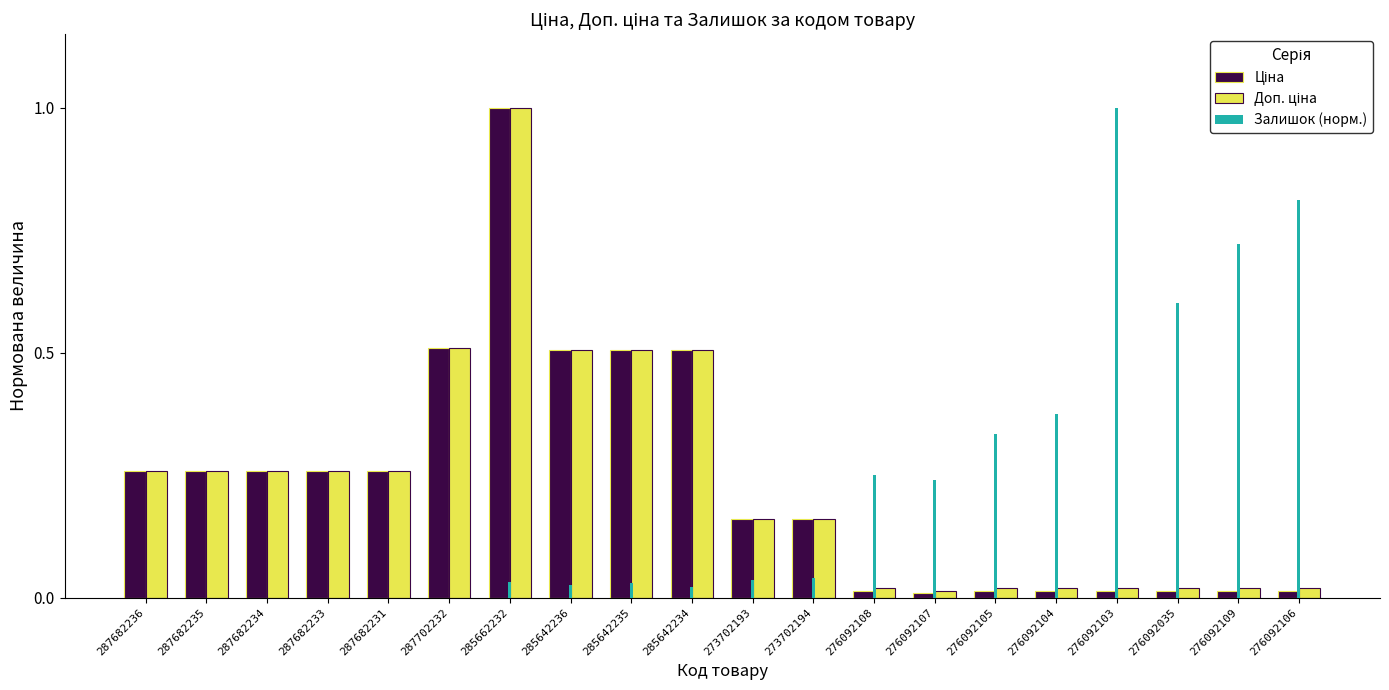

What is the total value across all series at 287682234?

0.5